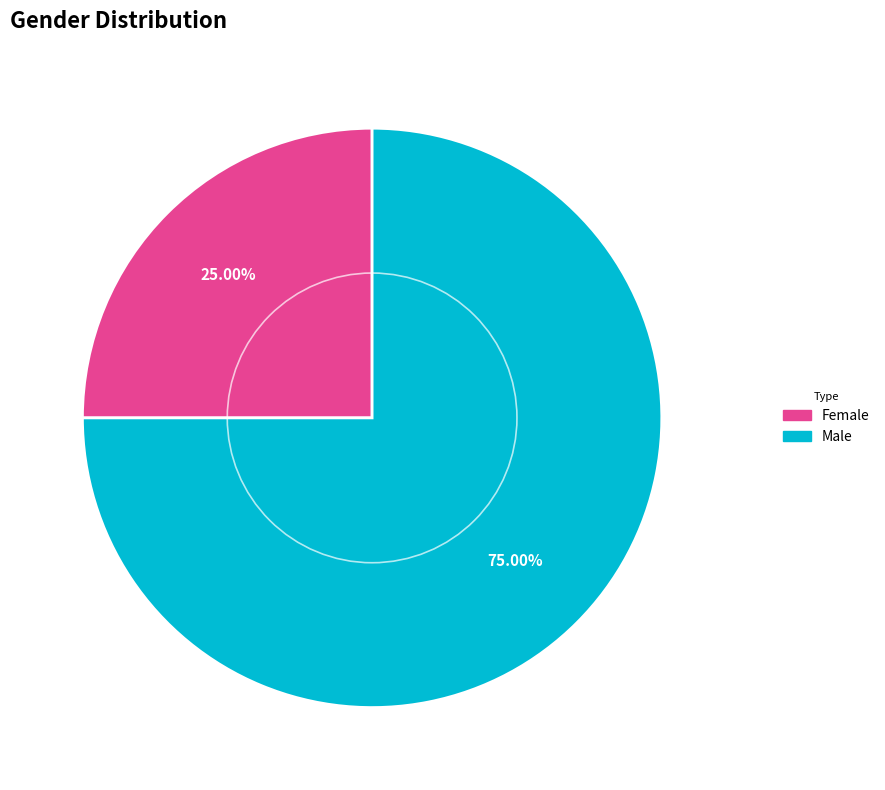

What percentage is the Female slice, to the nearest percent?

25%